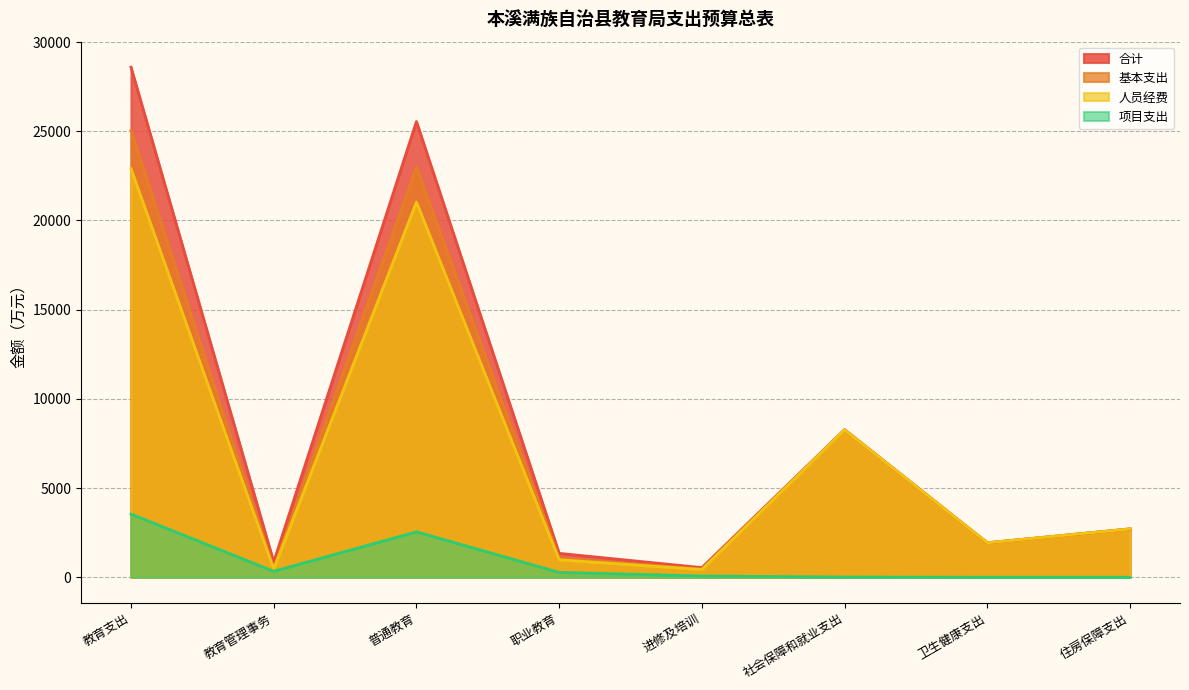

How many interior local peaks does the 项目支出 series have?

1